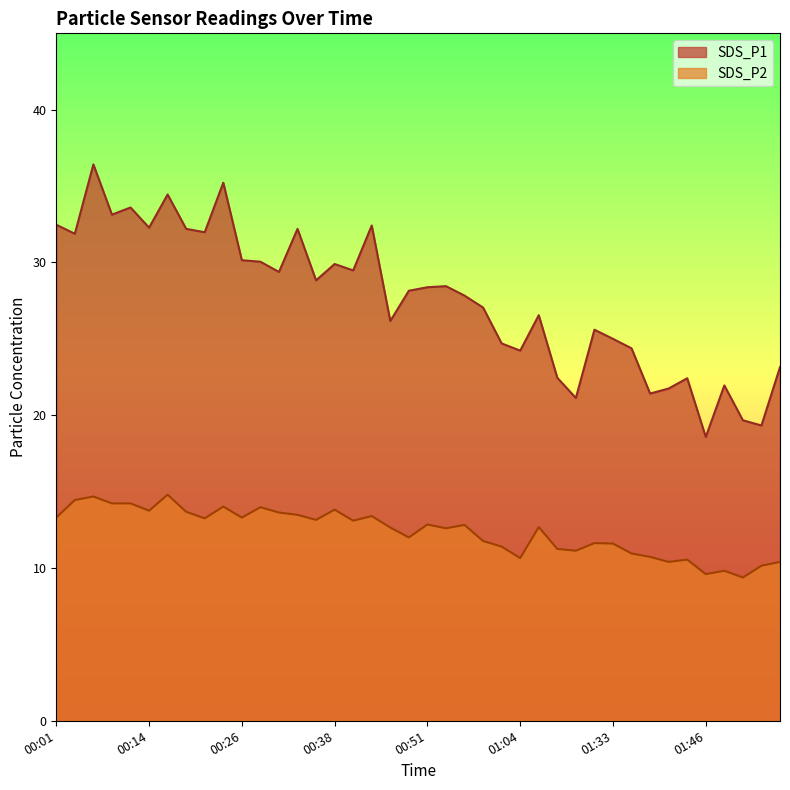

What is the value of the SDS_P1 point at the 36th from the left?

18.6